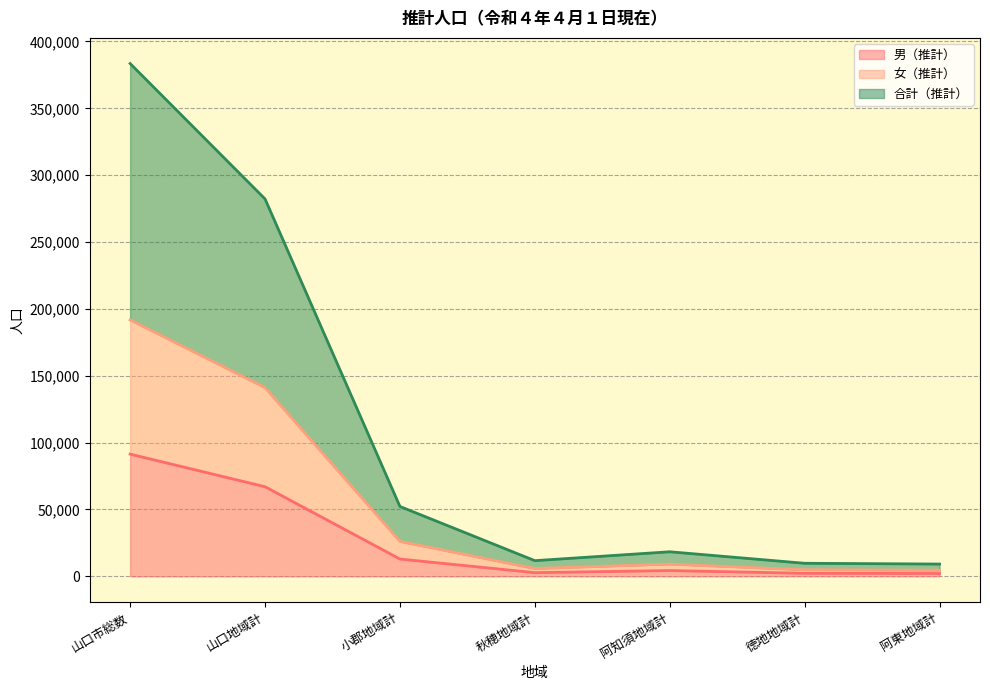

Reading right to left, extract all data points from this chart.

男（推計）: 2124	2268	4319	2745	12932	67004	91392
女（推計）: 4589	4879	9181	5859	26122	141113	191743
合計（推計）: 9178	9758	18362	11718	52244	282226	383486